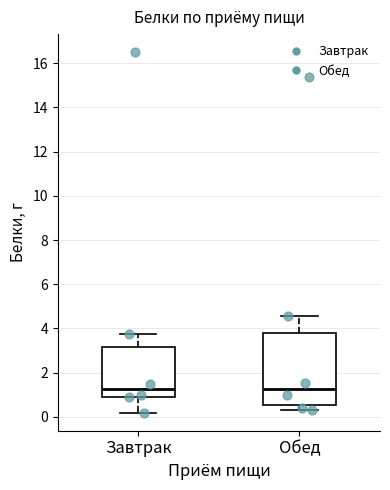

Where does the median line of the box for Обед sit on the y-axis? The values are not printed on the chart, so give them approximately, as read against the axis.

1.2